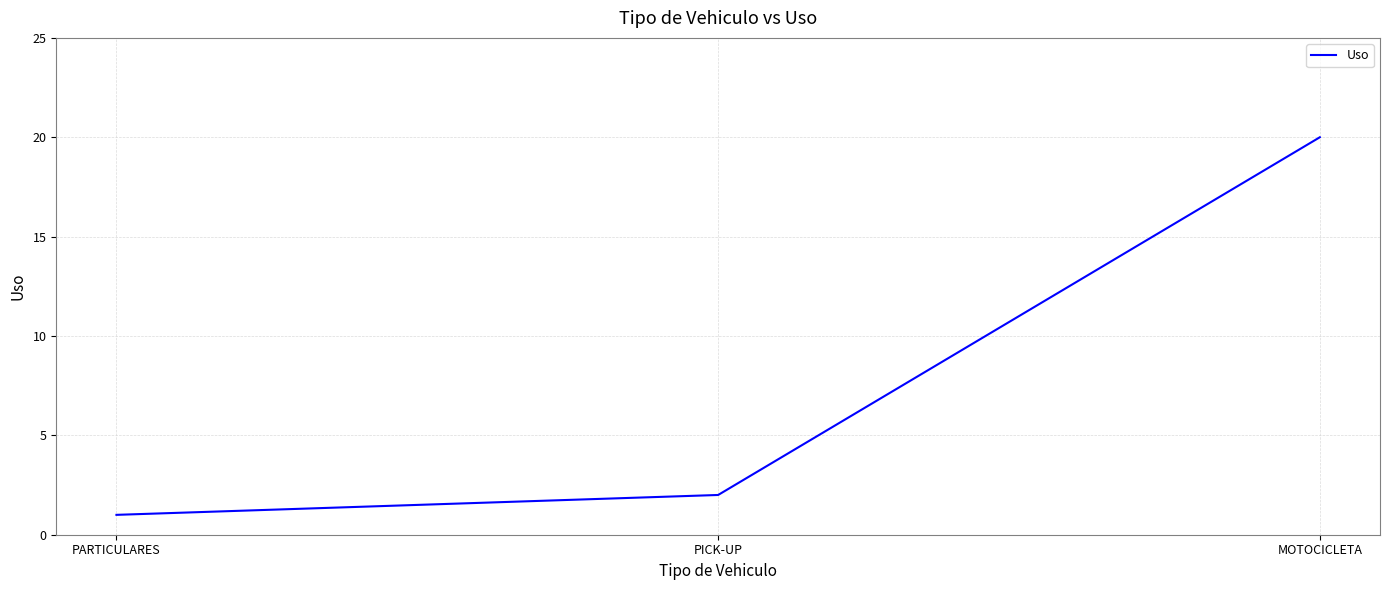

Is it true that the value at PARTICULARES is 1?

True